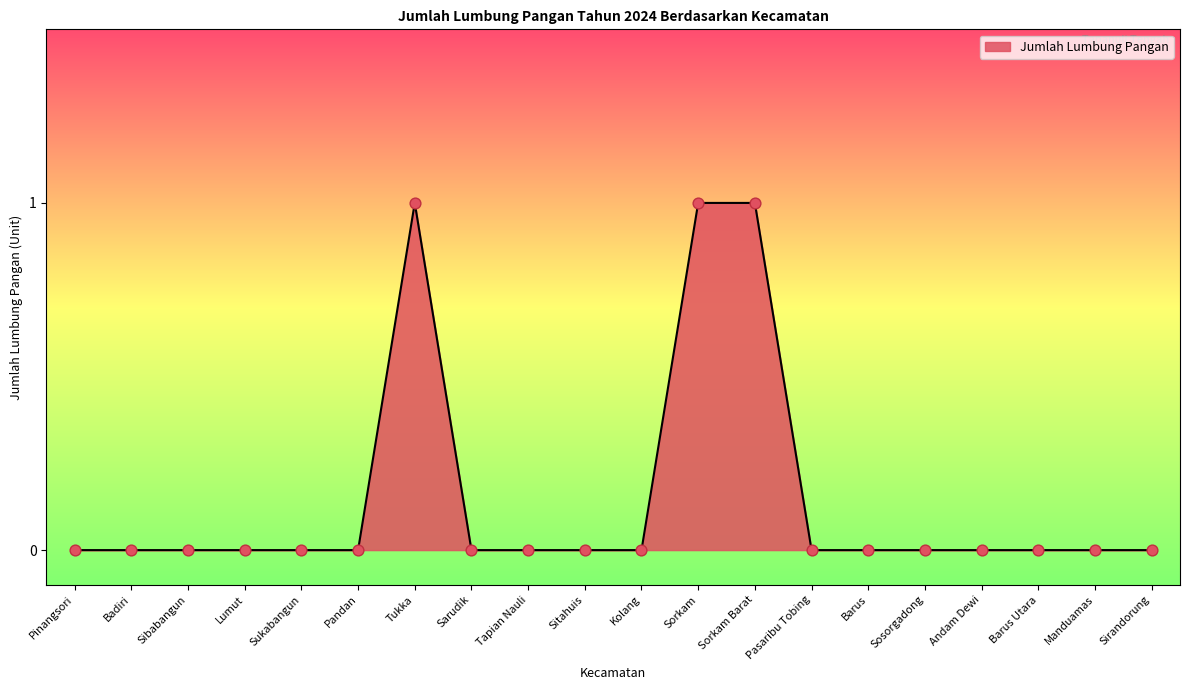

The chart shows a value of 0 at Badiri. True or false?

True